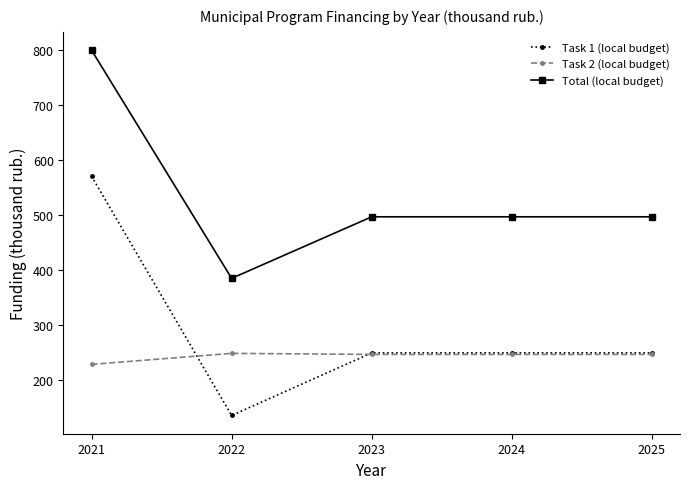

What is the value of the Total (local budget) point at the 1st from the left?

800.0